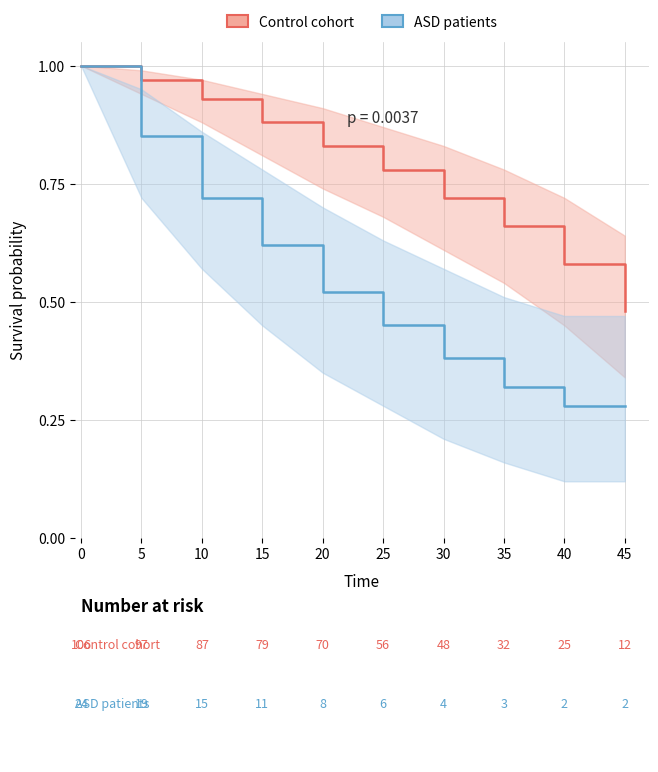

Which series has the widest spread of values?

ASD patients